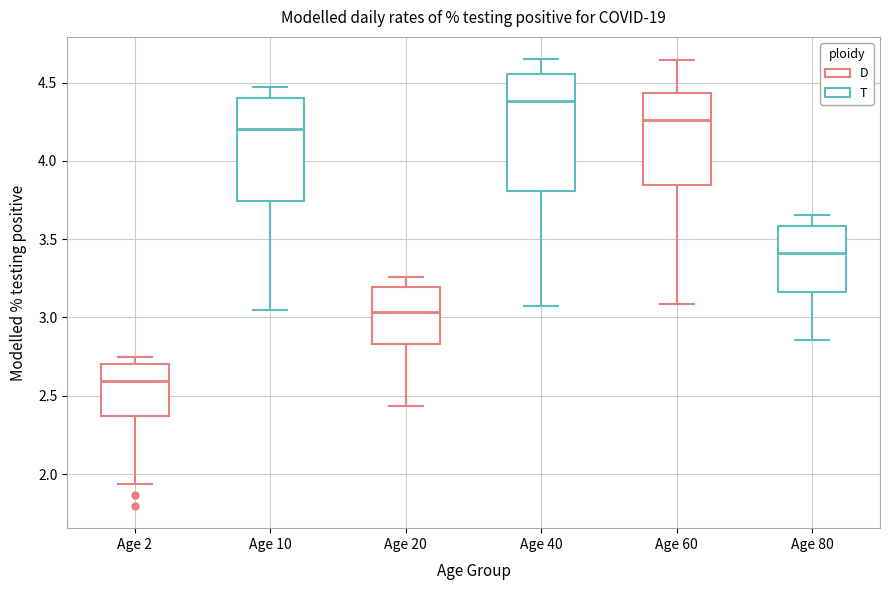

Where is the lower edge of the box for Age 60 on the y-axis? The values are not printed on the chart, so give them approximately, as read against the axis.

3.85